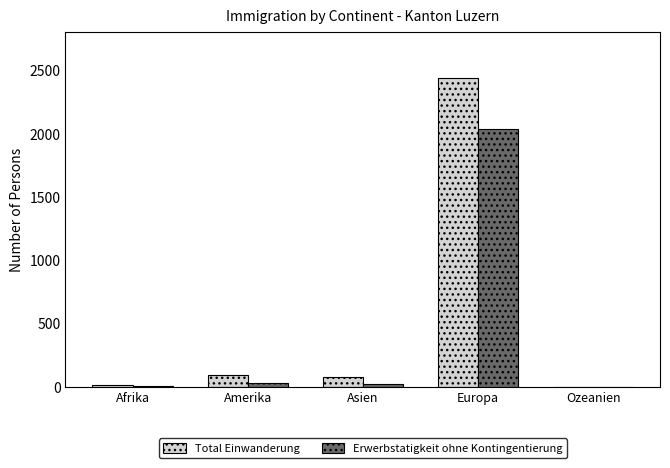

What is the sum of all Erwerbstatigkeit ohne Kontingentierung values?

2088